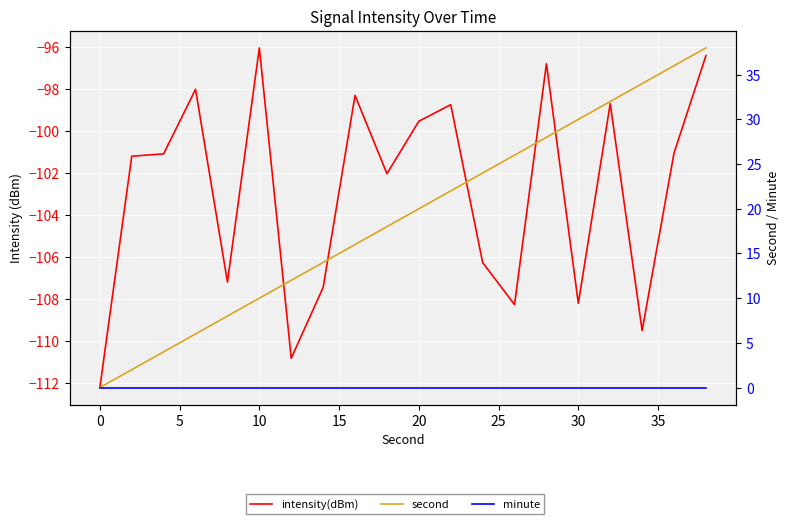

Is it true that second equals 5.3 at 20?

False